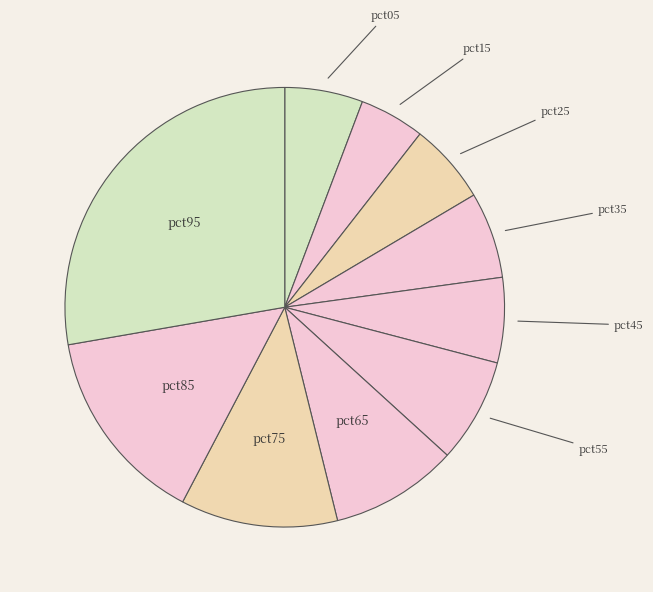

How many slices are in this pie chart?

10